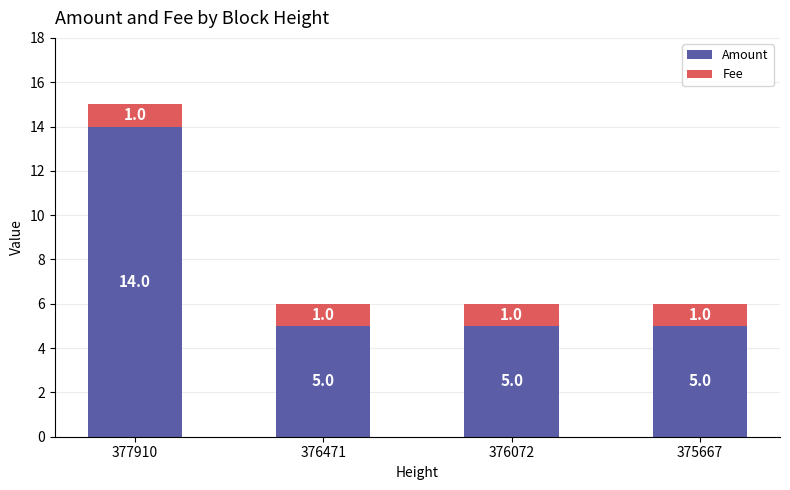

What is the highest value of the Amount series?

14